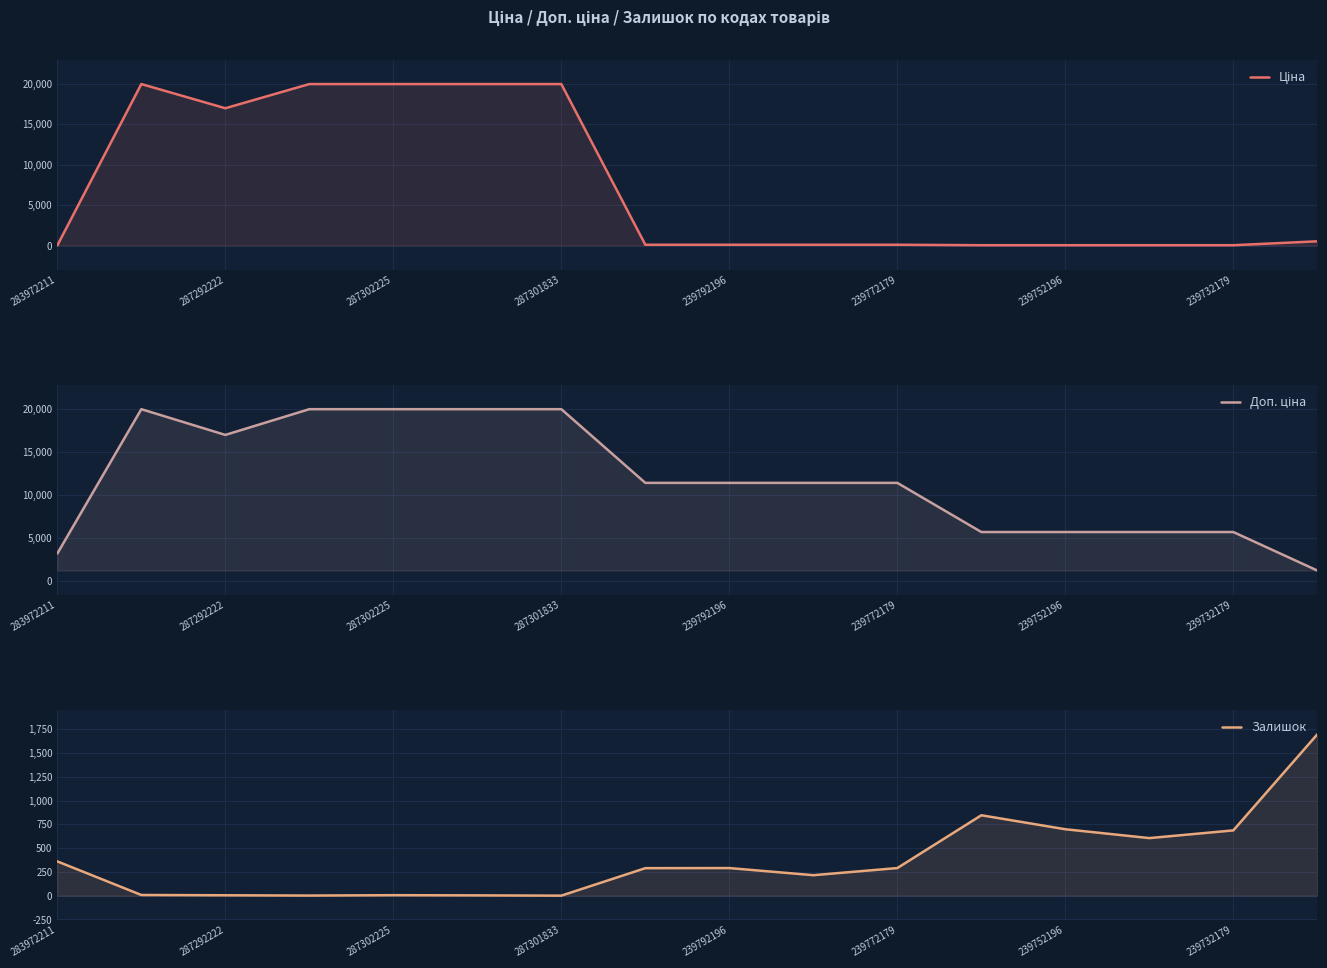

True or false: Залишок and Ціна cross at least once.

True